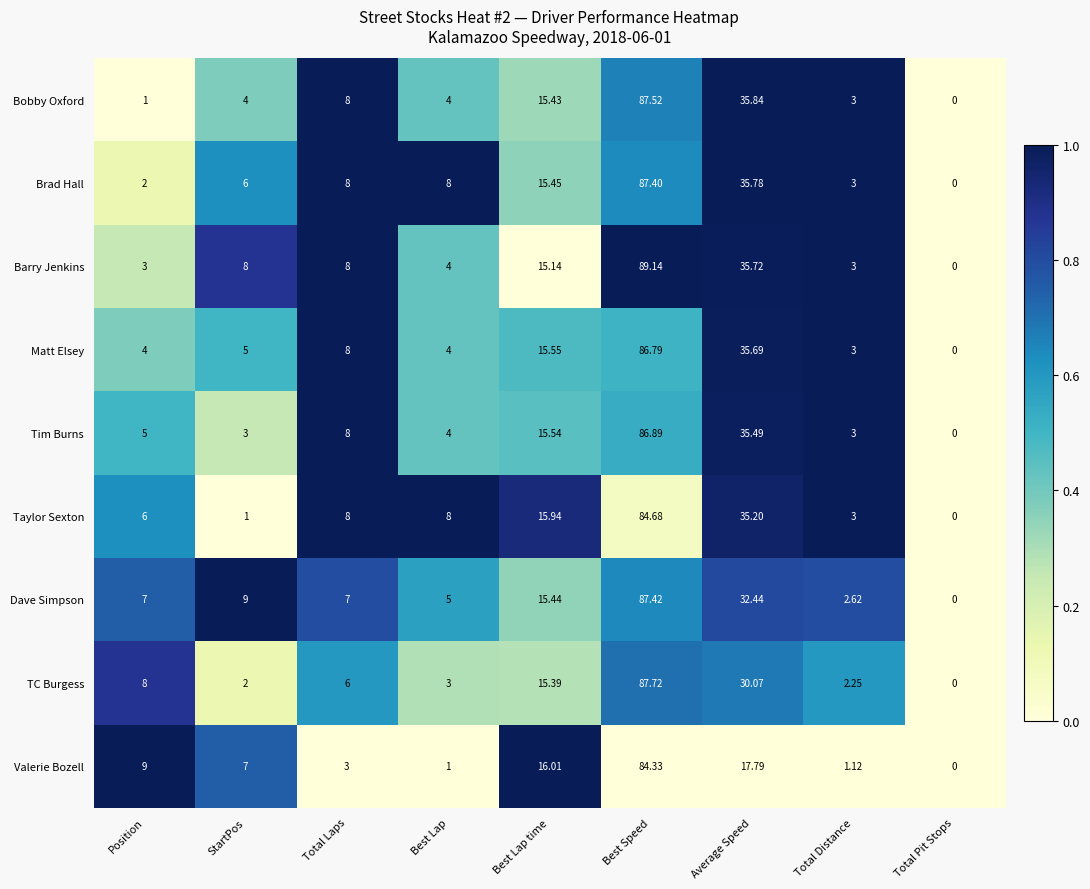

Rank the series at Average Speed from lowest to highest value.

Valerie Bozell, TC Burgess, Dave Simpson, Taylor Sexton, Tim Burns, Matt Elsey, Barry Jenkins, Brad Hall, Bobby Oxford